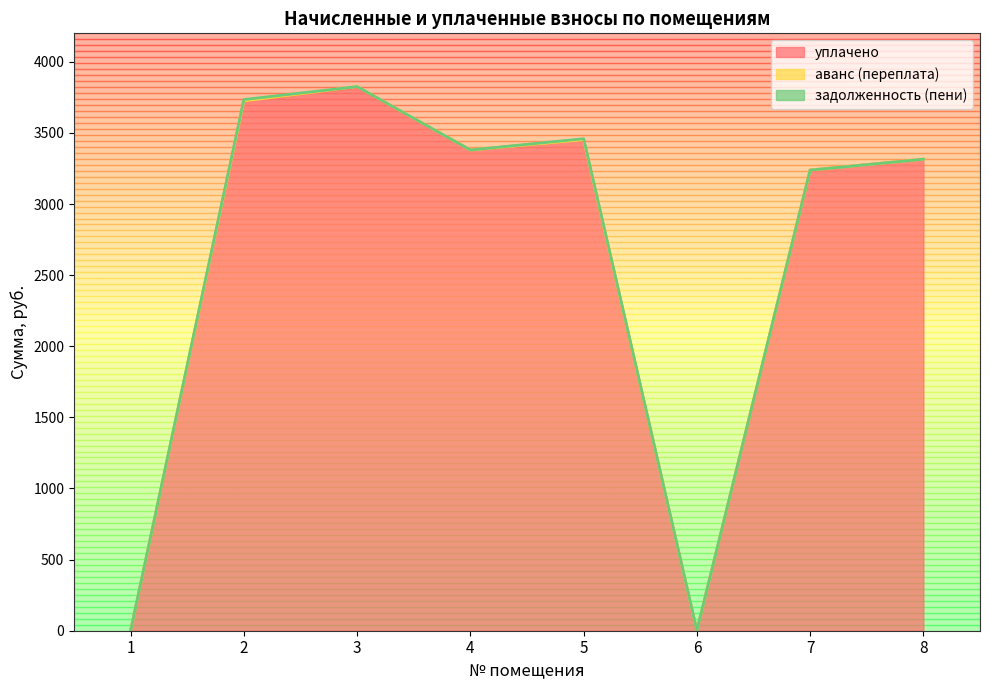

Which category has the lowest value in the уплачено series?

1